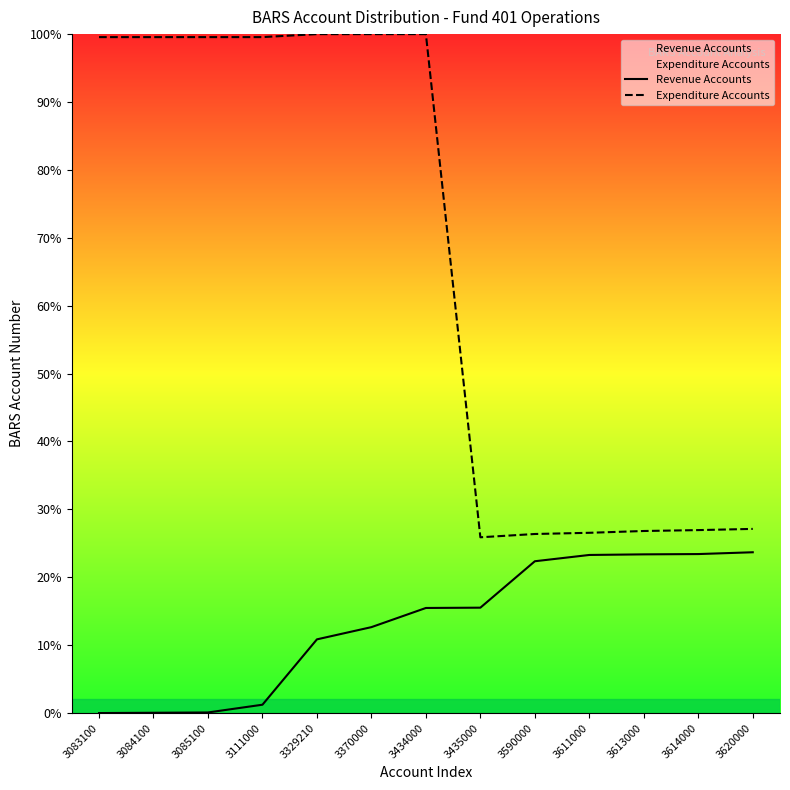

What is the approximate value of Expenditure Accounts at 3083100?

99.6